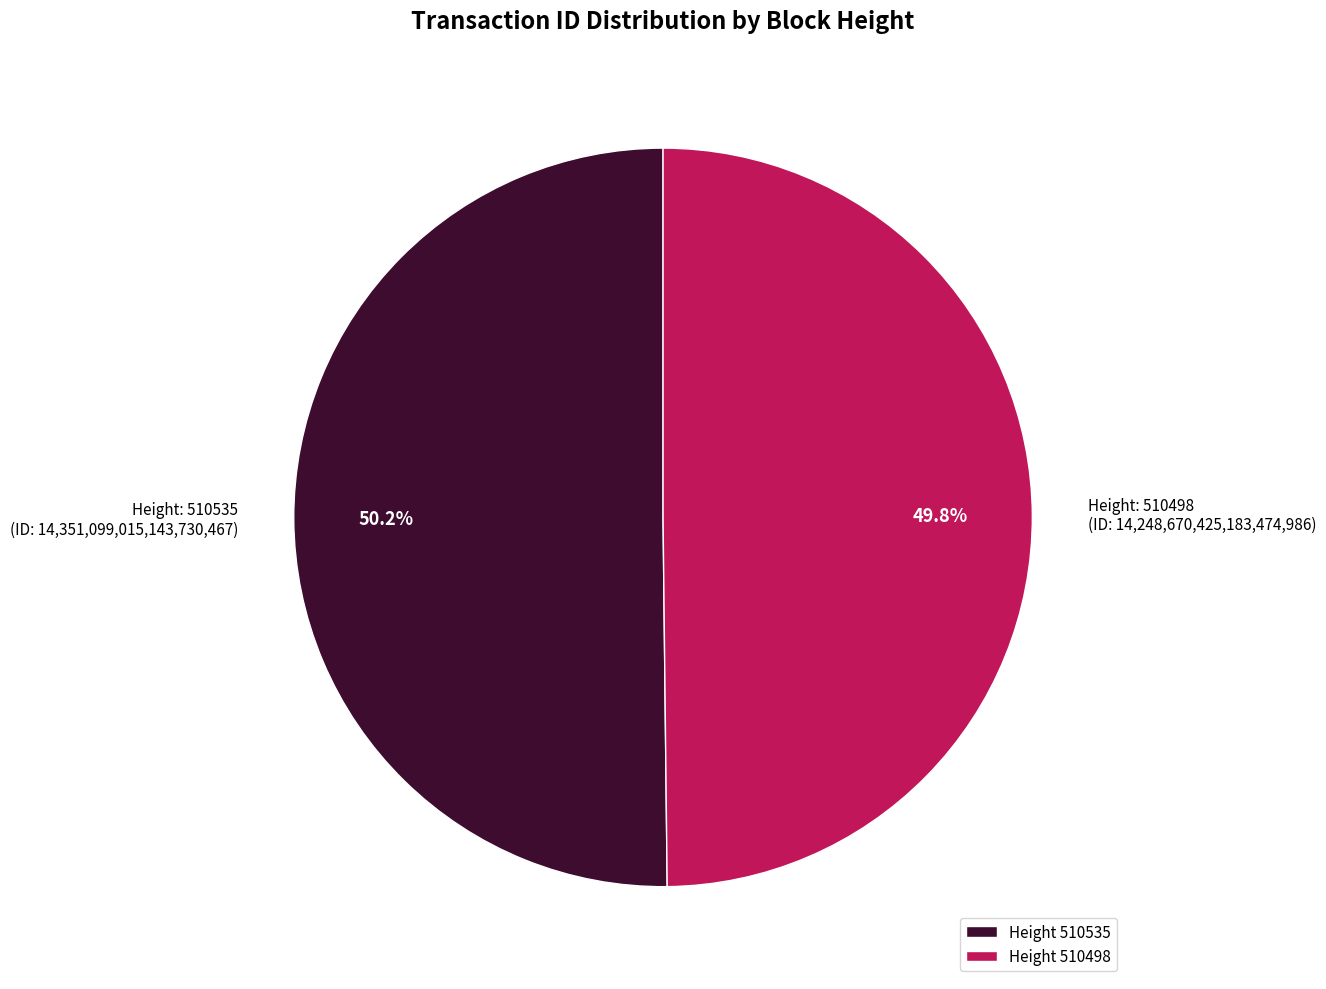

Is there a majority slice in this chart?

Yes